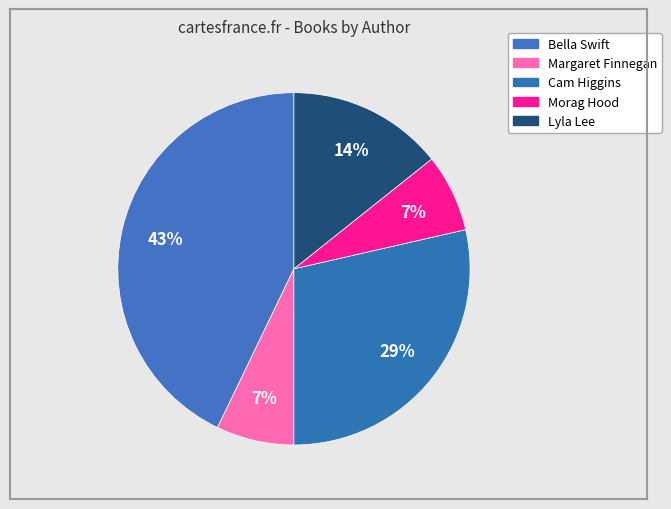

Is Morag Hood the majority of the pie?

No